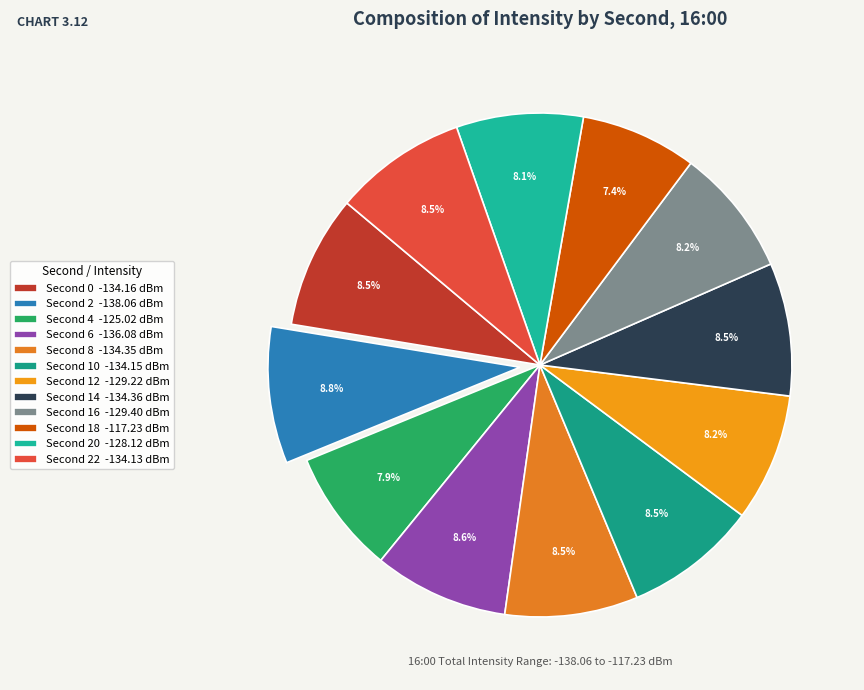

Count the number of slices in the pie.

12